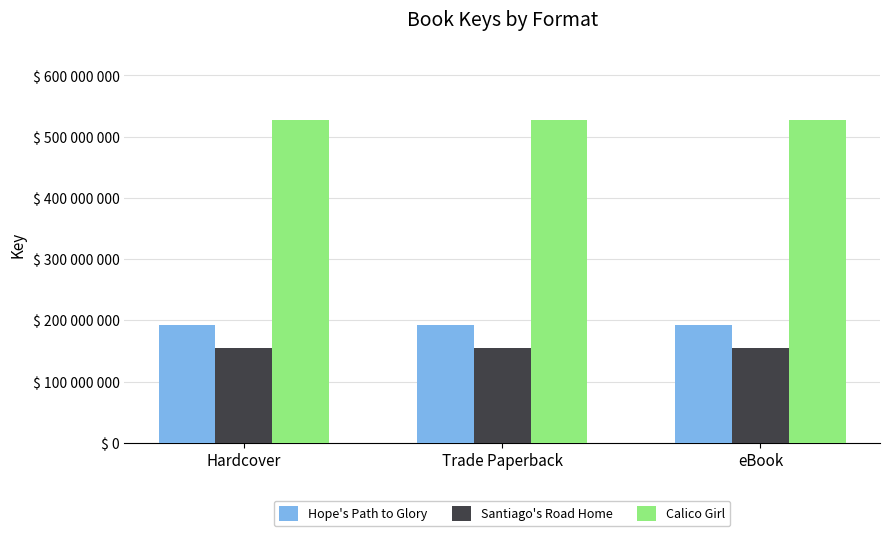

Does the chart contain stacked bars?

No